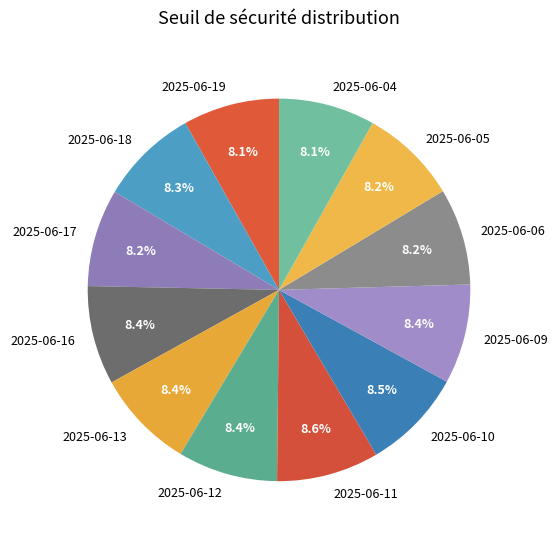

To the nearest percent, what is the average slice percentage?

8%